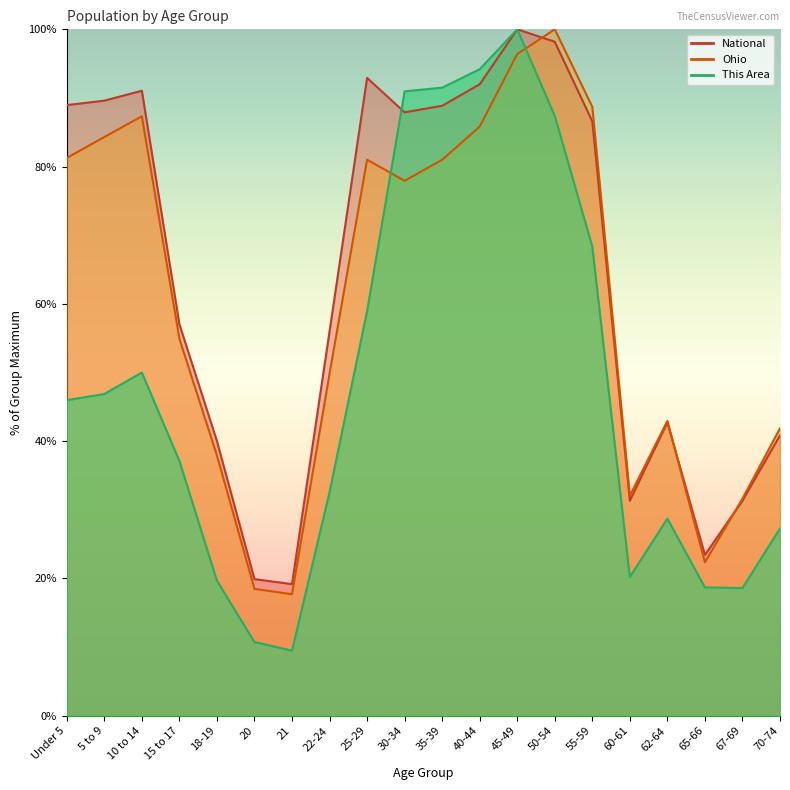

What is the label of the 9th point from the right?

40-44